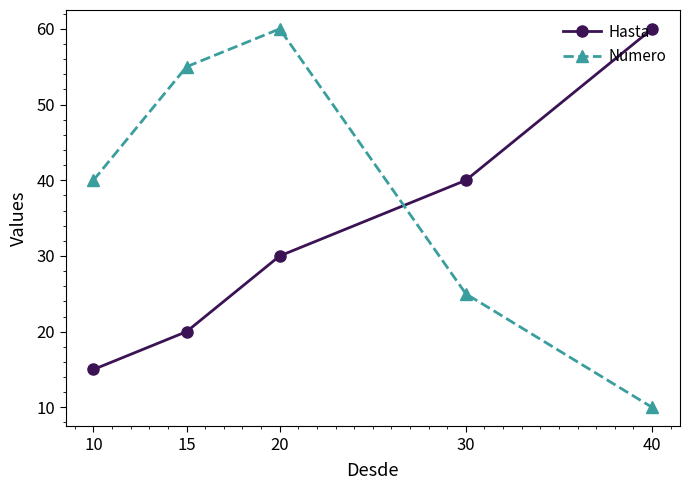

The value of Numero at 30 is 25. True or false?

True